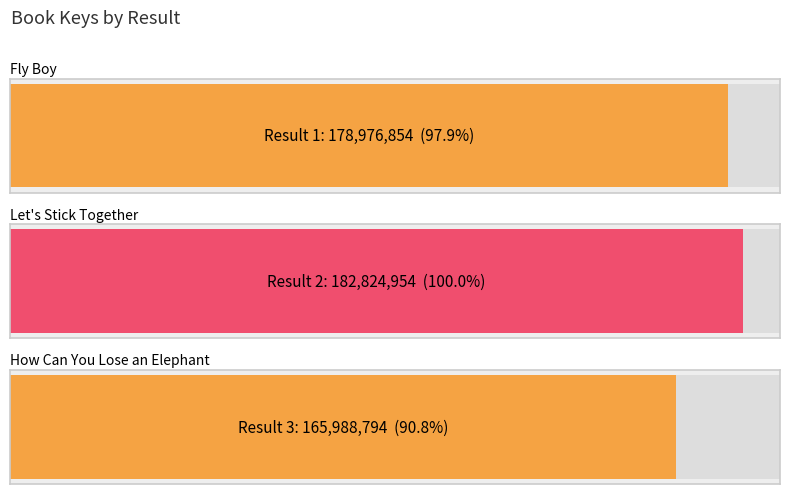

True or false: the data shows 178976854 at 1.

True